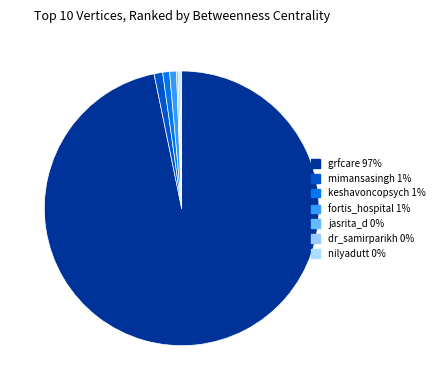

Is there a majority slice in this chart?

Yes